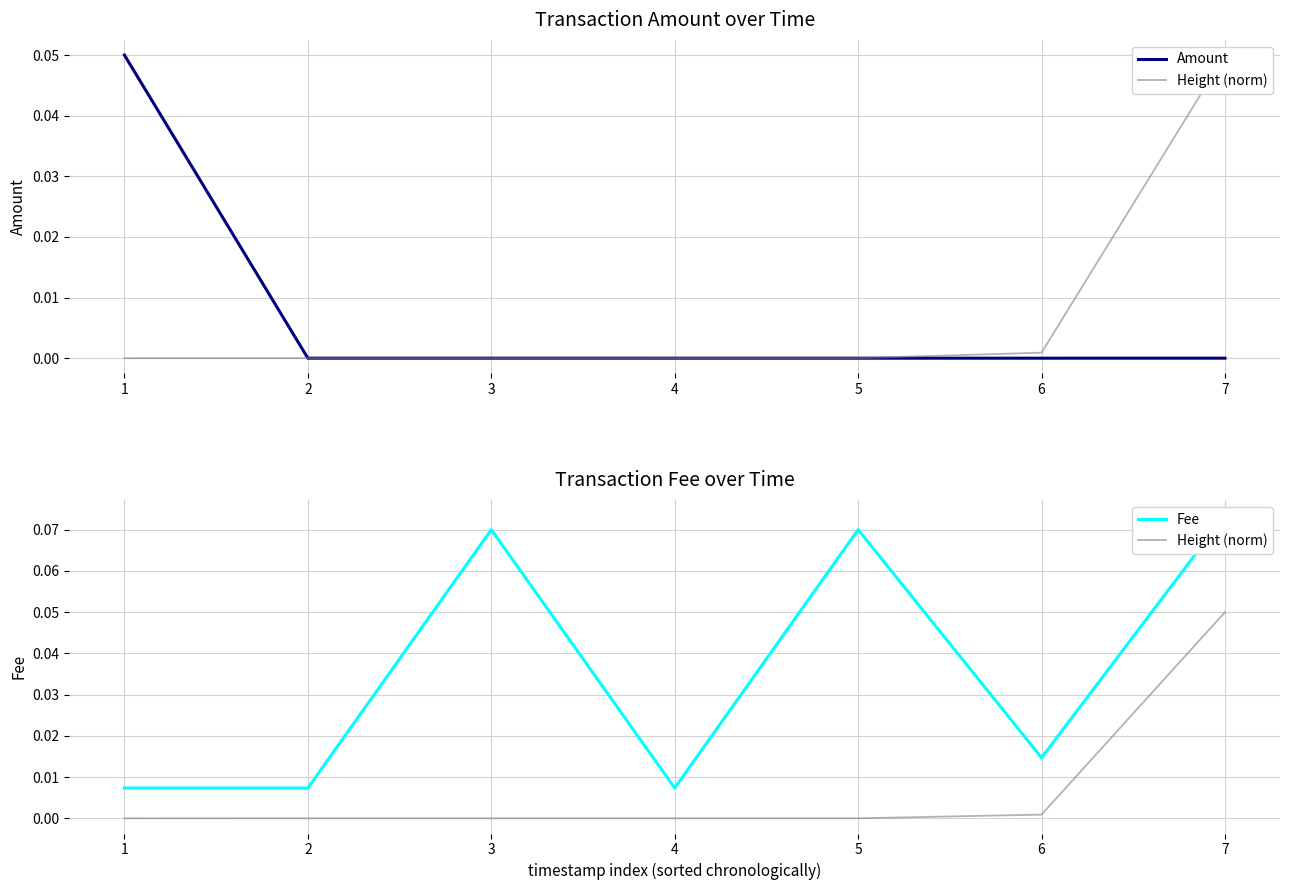

What is the difference between the maximum and minimum values in the Height (norm) series?

0.1